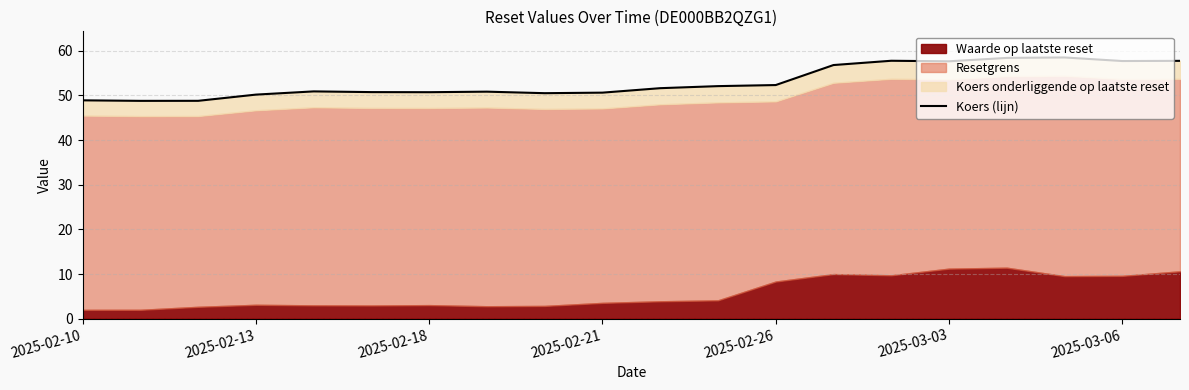

Reading left to right, extract all data points from this chart.

48.9	48.8	48.8	50.2	50.9	50.7	50.7	50.8	50.5	50.6	51.6	52.1	52.3	56.8	57.8	57.6	58.4	58.5	57.7	57.7